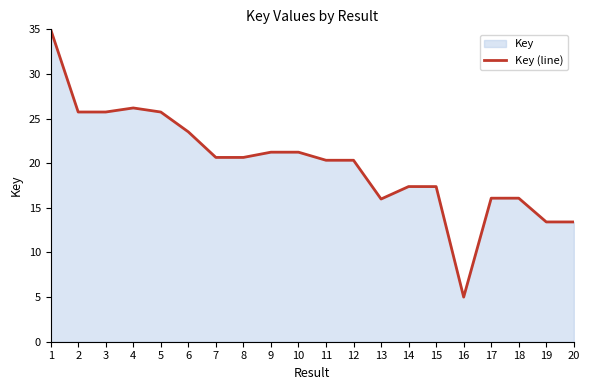

What is the difference between the values at 2 and 9?

4.5